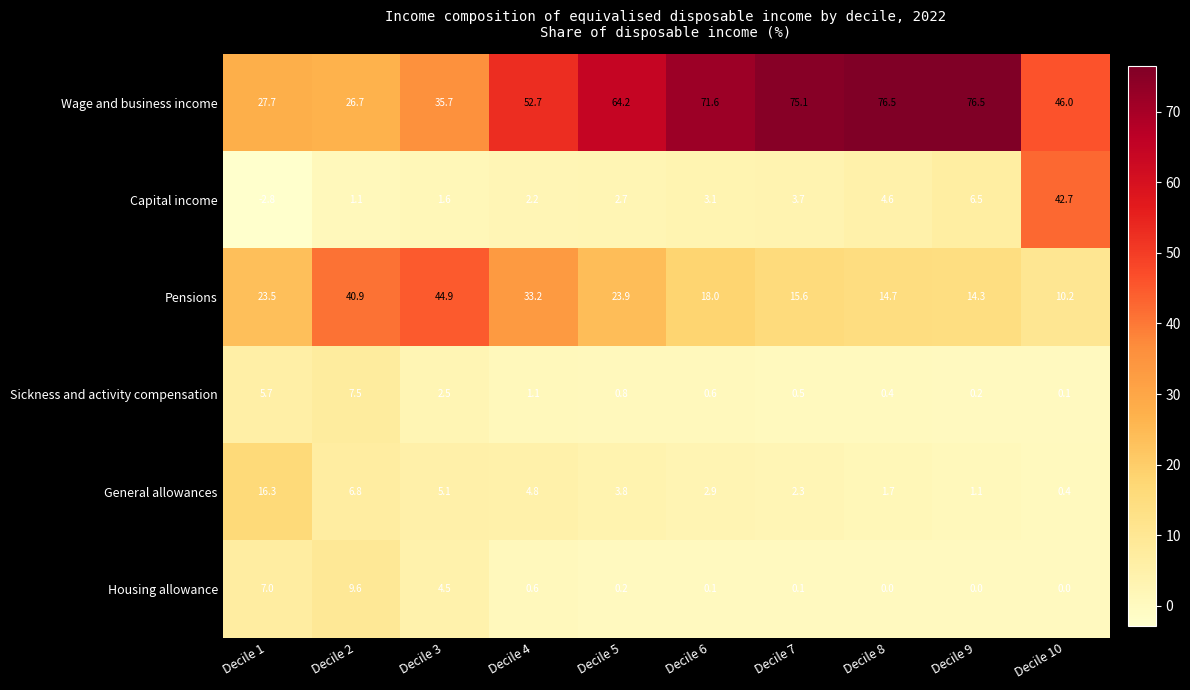

At which category is the sum across all series the highest?

Decile 10